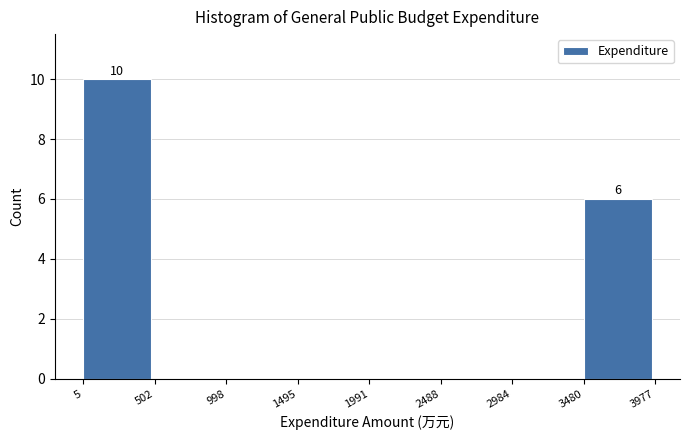

Which range on the x-axis has the tallest bar?

5 to 502